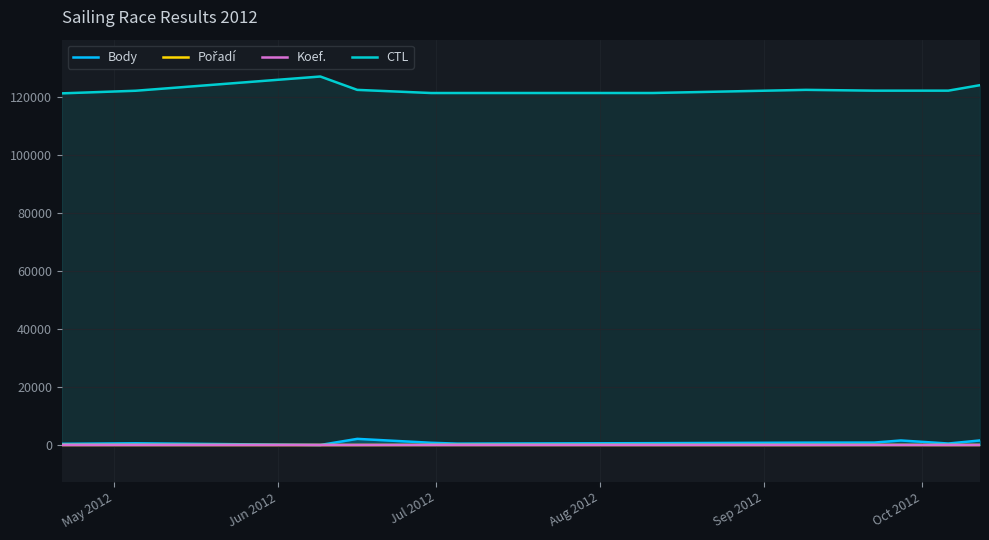

What is the maximum value shown in the chart?

127013